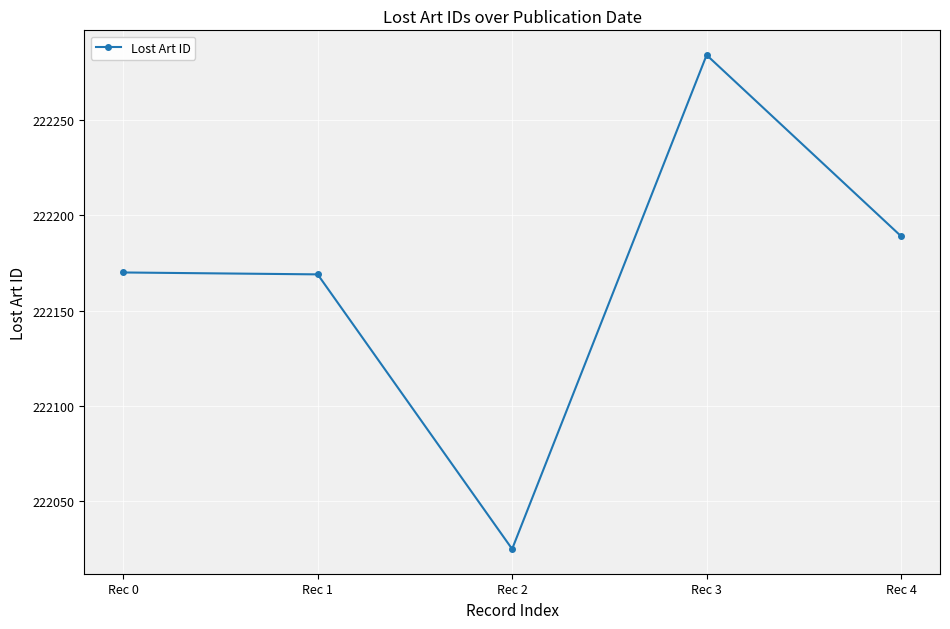

How many interior local valleys (lower than both neighbors) does the data have?

1